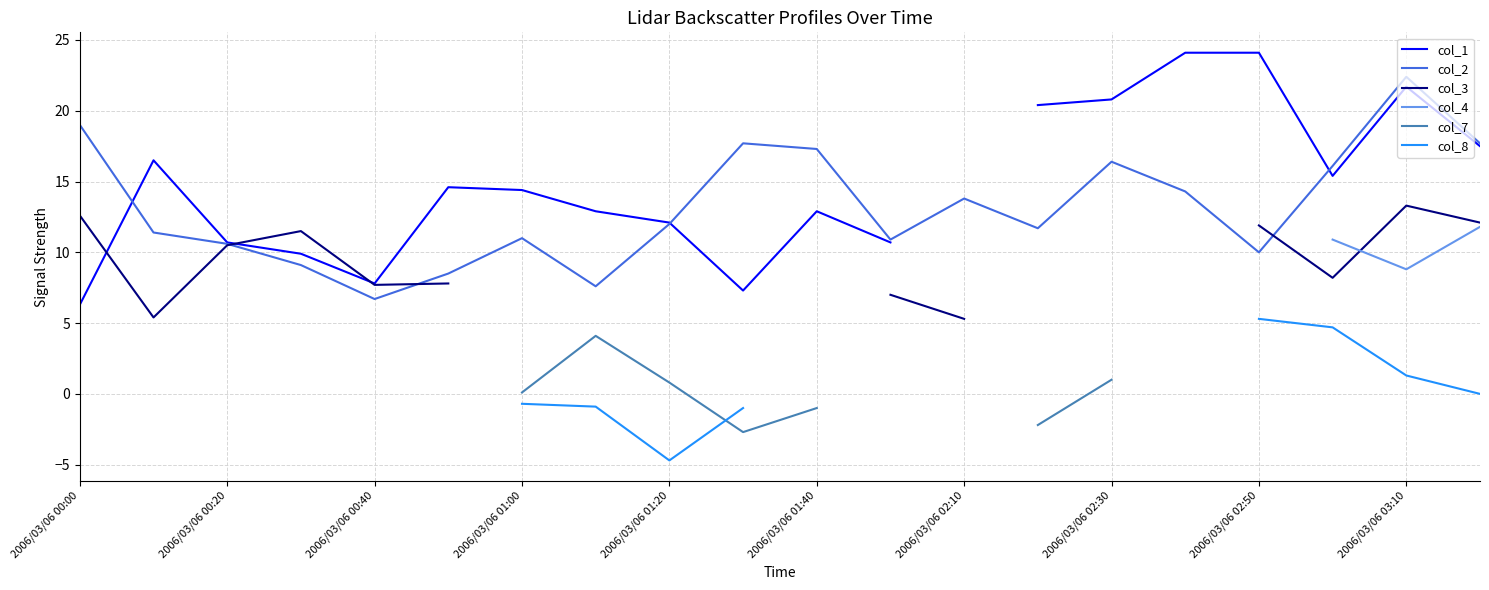

True or false: col_2 has a value of 16.4 at 2006/03/06 01:00.

False